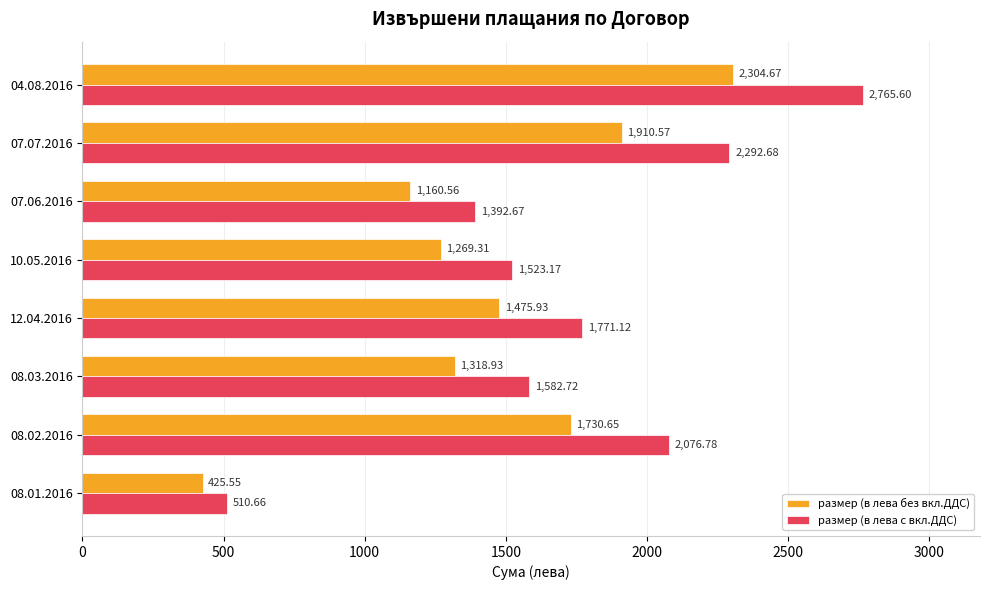

At which category is the sum across all series the highest?

04.08.2016